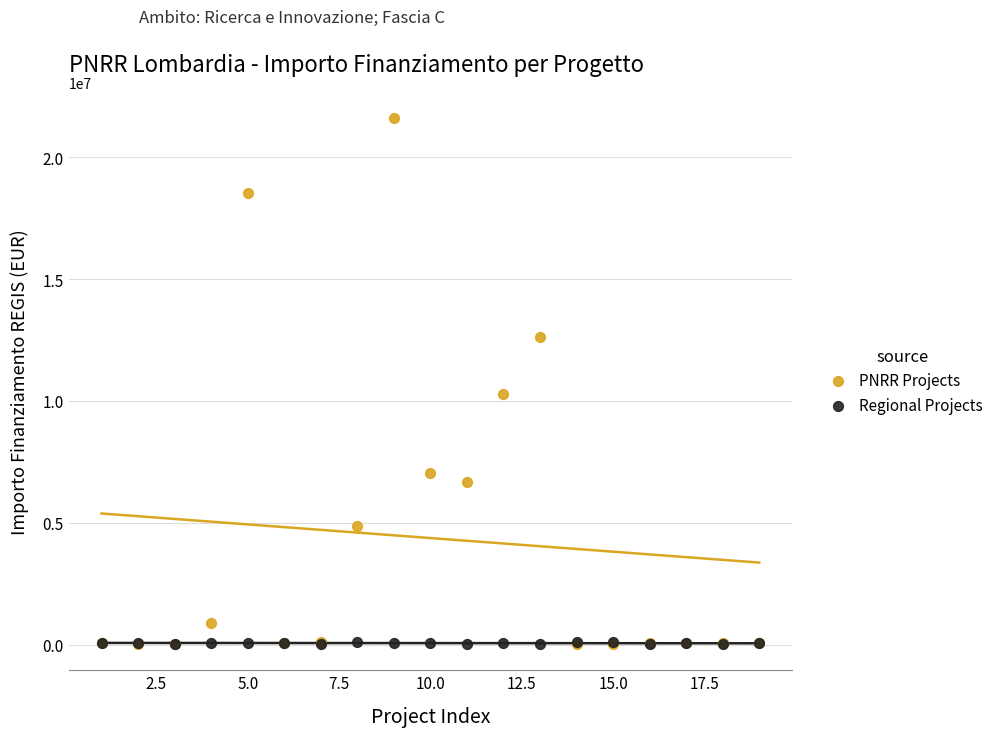

In the PNRR Projects series, what Y value is closest to 10820342?

10267188.0